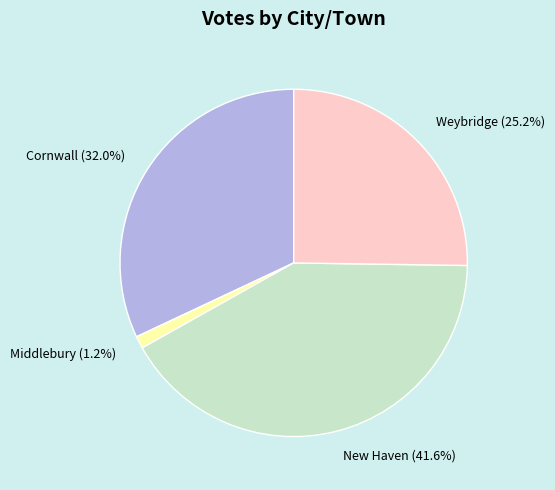

What is the largest slice in the pie chart?

New Haven